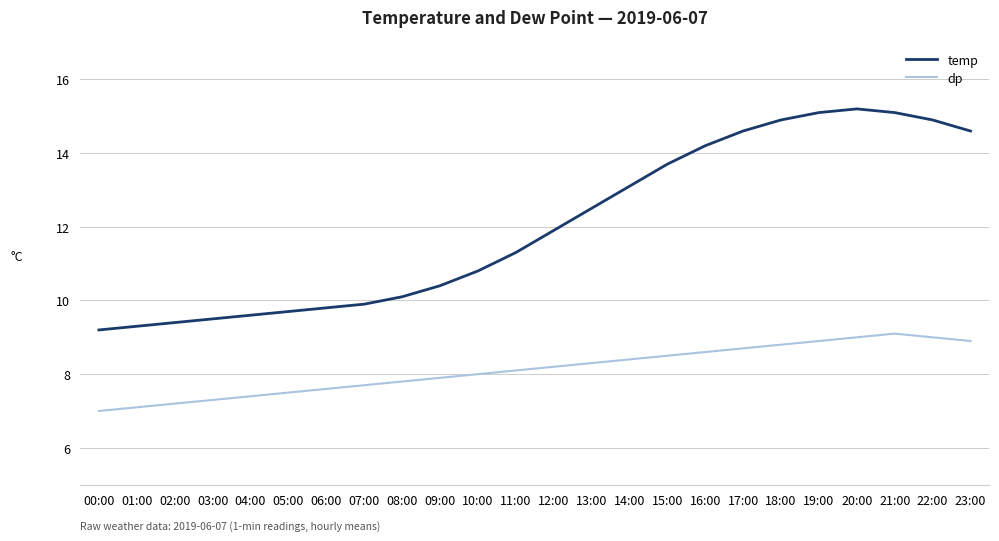

True or false: temp has a value of 4.8 at 08:00.

False